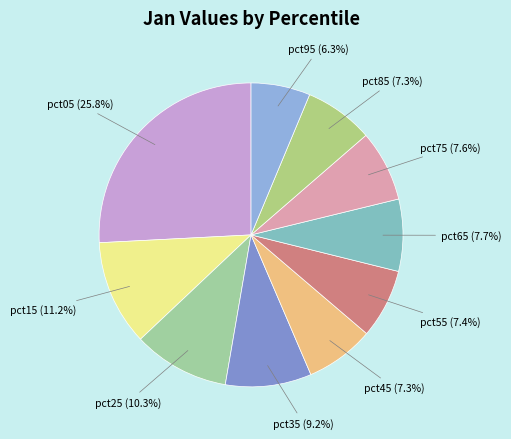

Does pct75 represent more than half of the total?

No